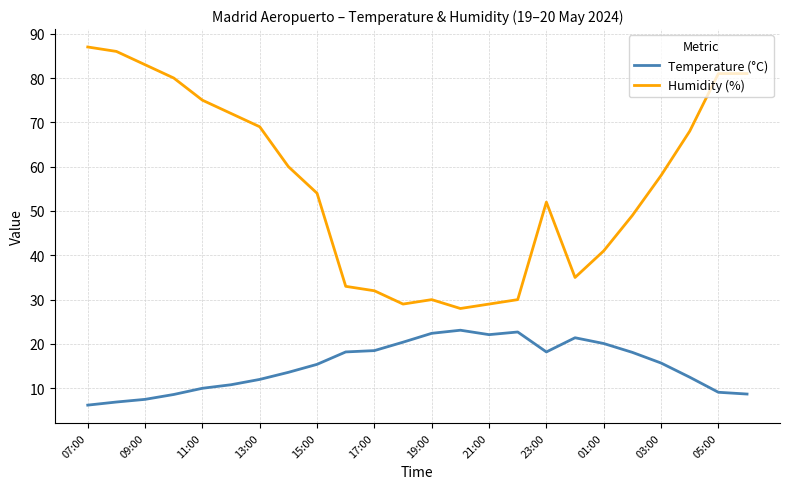

What is the difference between the maximum and minimum values in the Humidity (%) series?

59.0